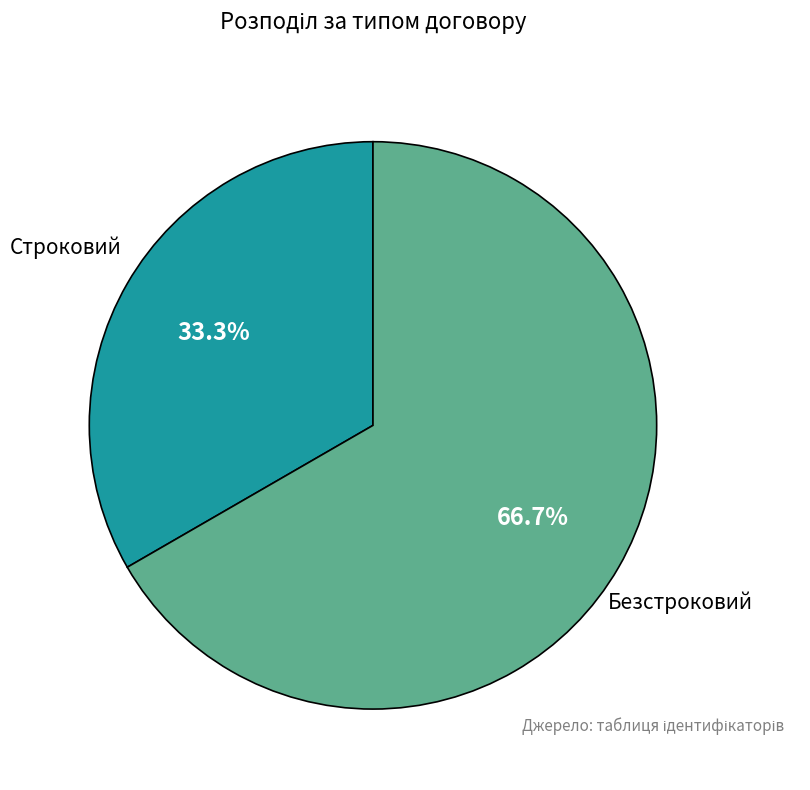

Is there any slice that represents more than half of the pie?

Yes